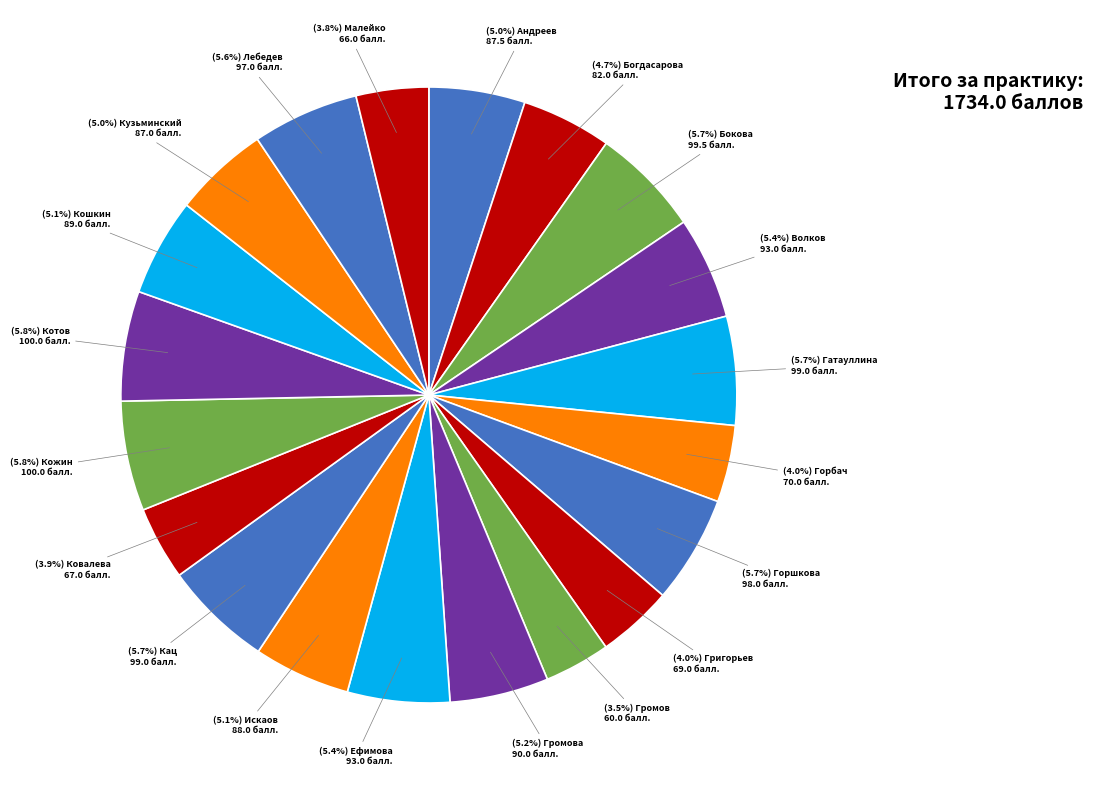

How many segments does this pie chart have?

20